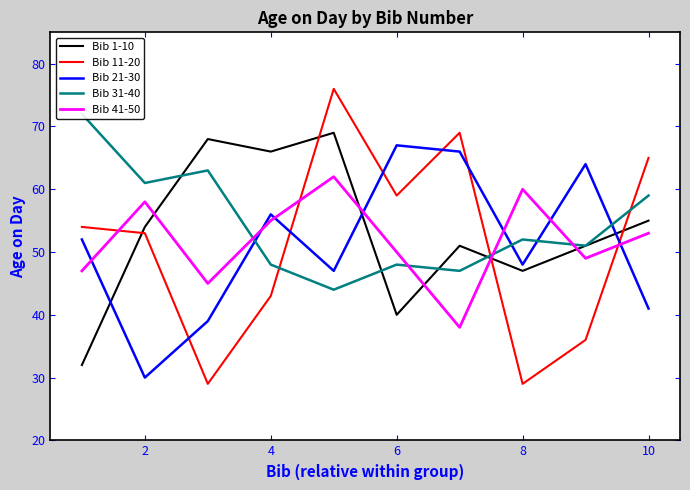

What is the label of the 2nd point from the left?

2